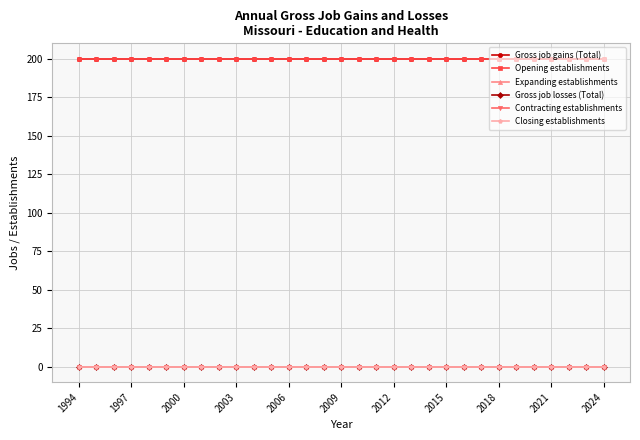

Is this an area chart (filled region under the line)?

No